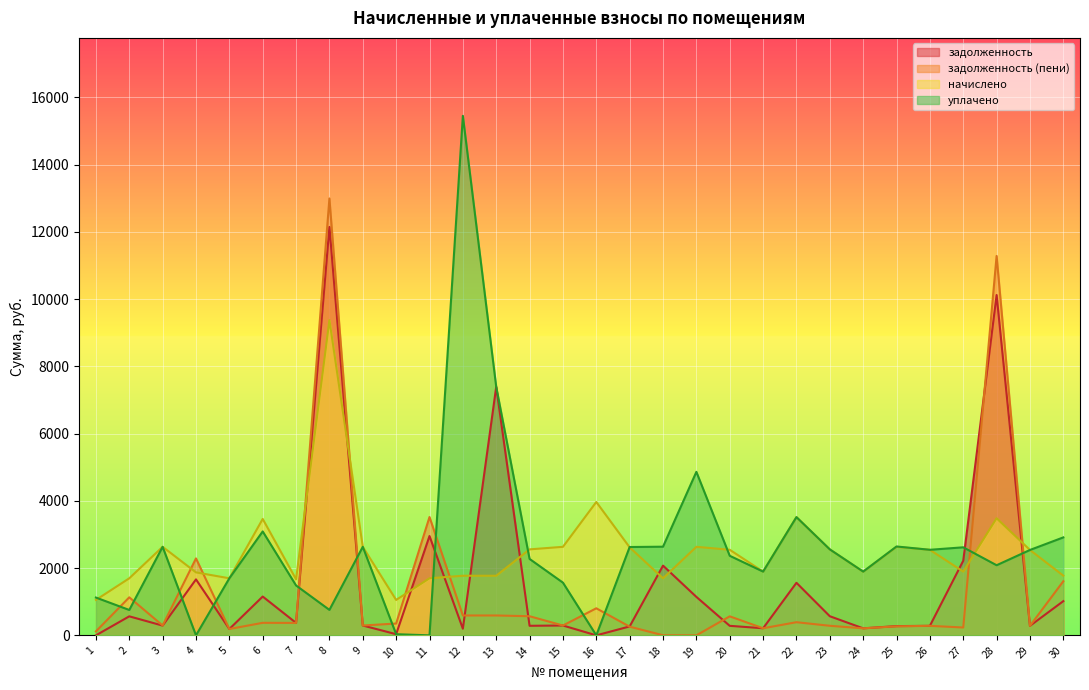

True or false: уплачено has a value of 15449.3 at 12.

True